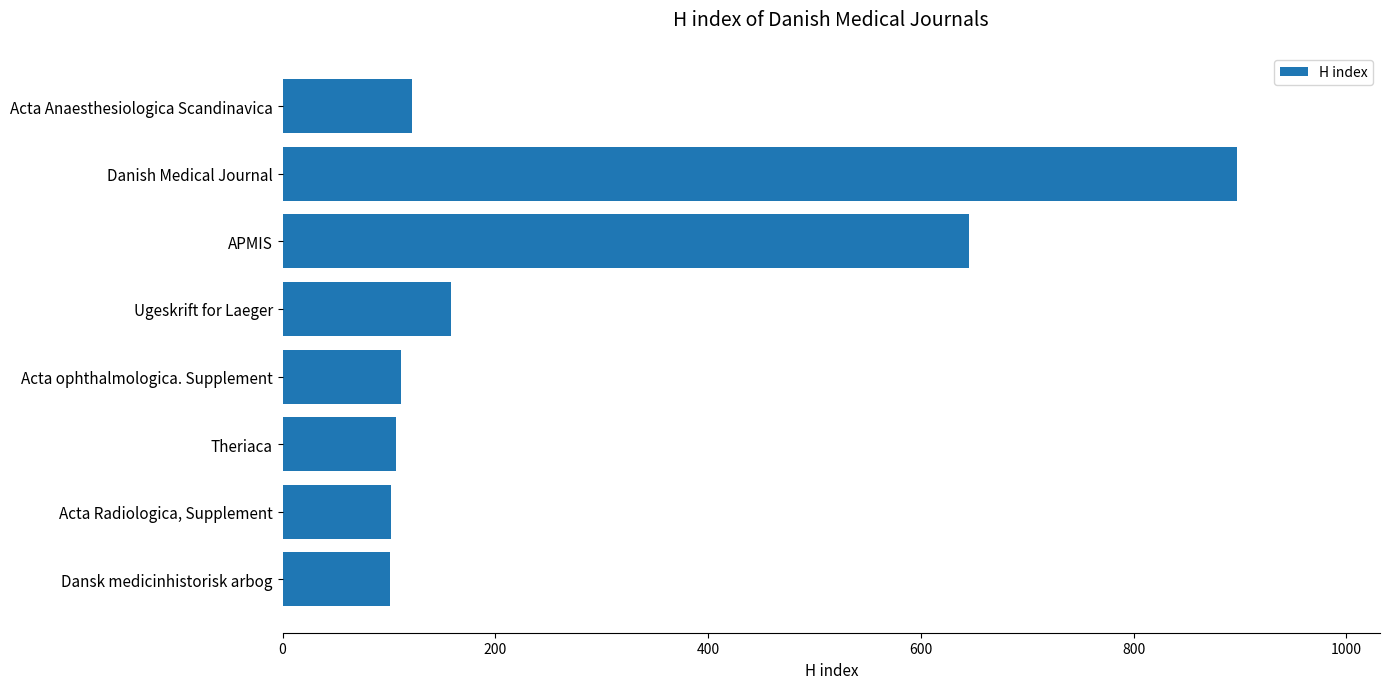

How many bars are there in total?

8